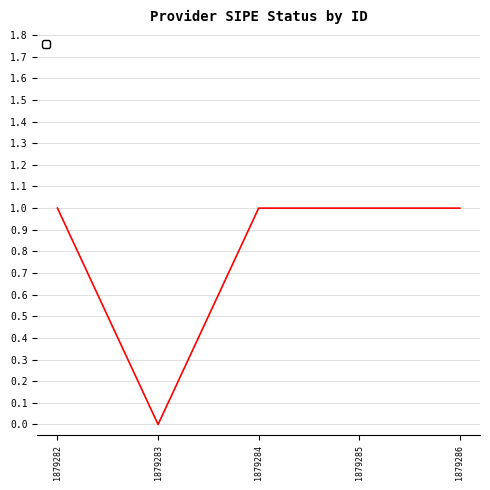

What is the ratio of the value at 1879285 to the value at 1879286?

1.0